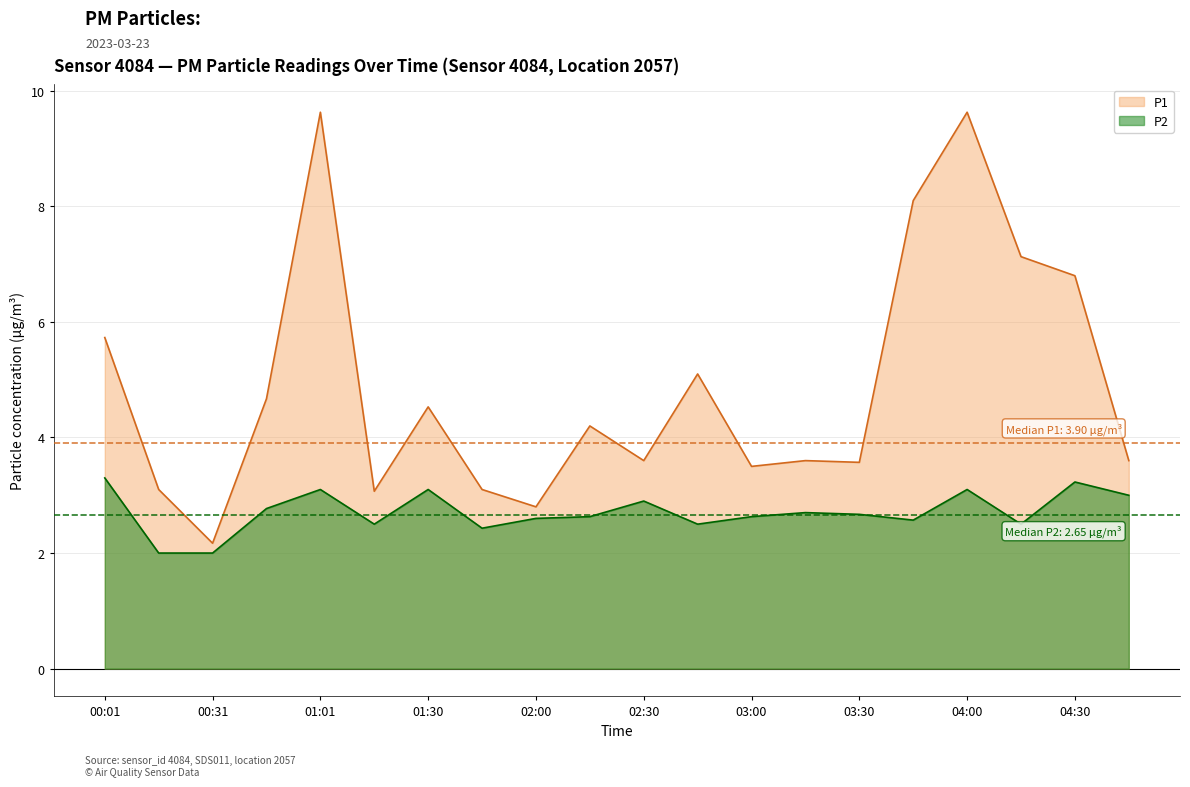

How many data points in P1 are less than 4?

10